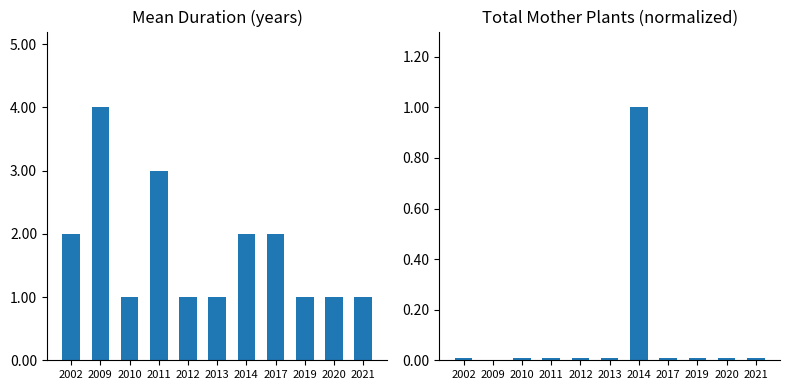

At how many categories does at least one series exceed 2?

2